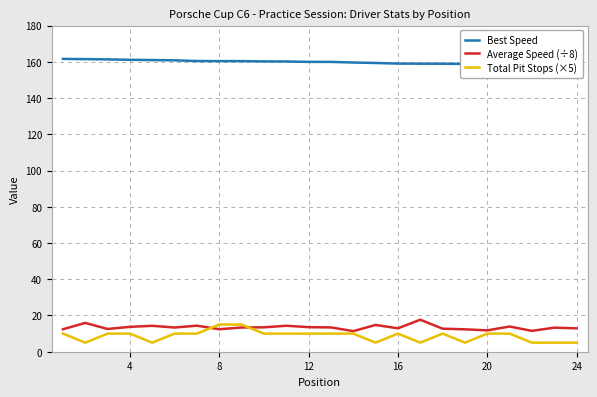

What is the maximum value for Total Pit Stops (×5)?

15.0